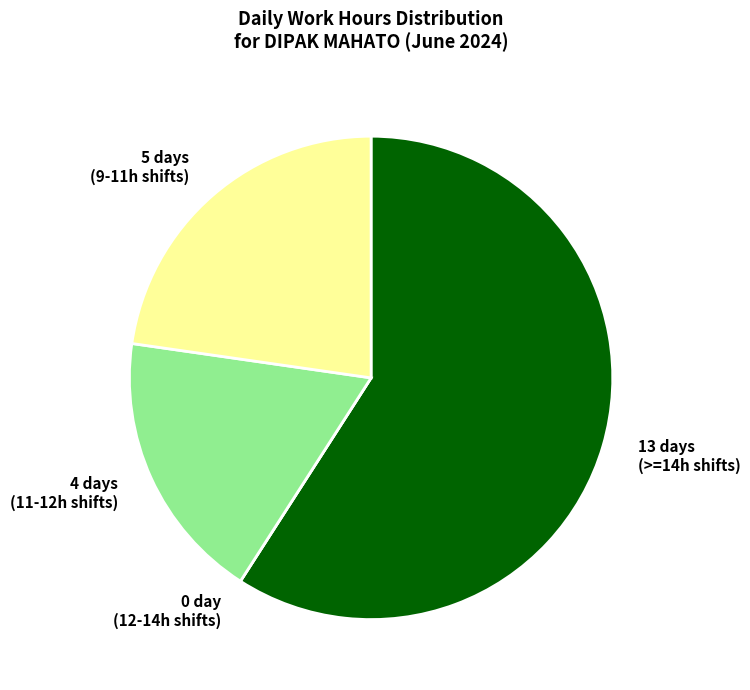

What is the largest slice in the pie chart?

13 days (>=14h shifts)